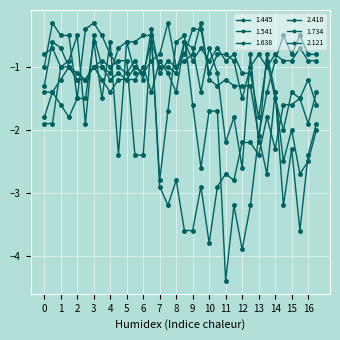

Which series has the largest total across all categories?

2.410